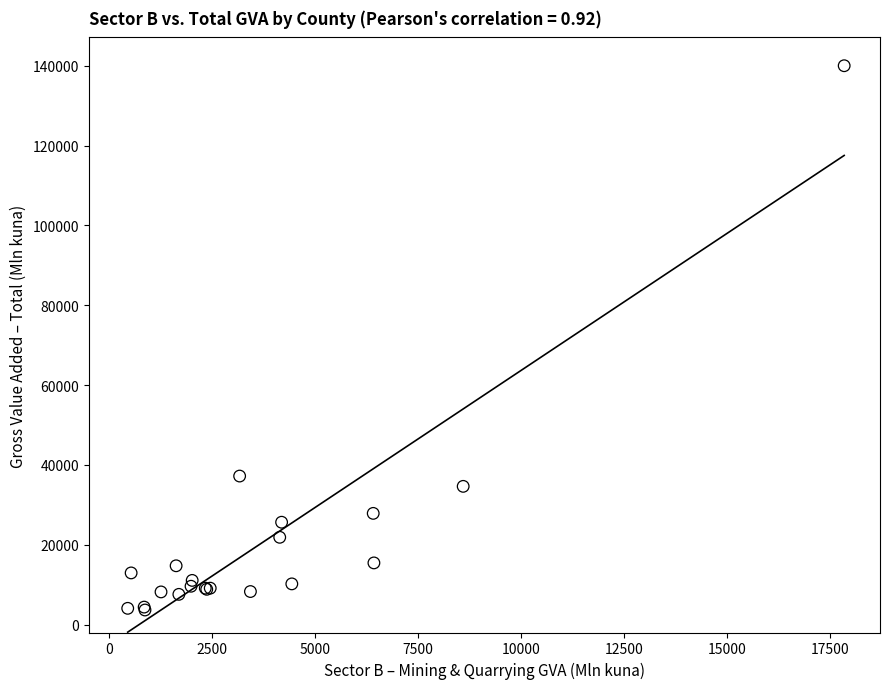

What Y value in the scatter plot is closest to 71834?

37204.8